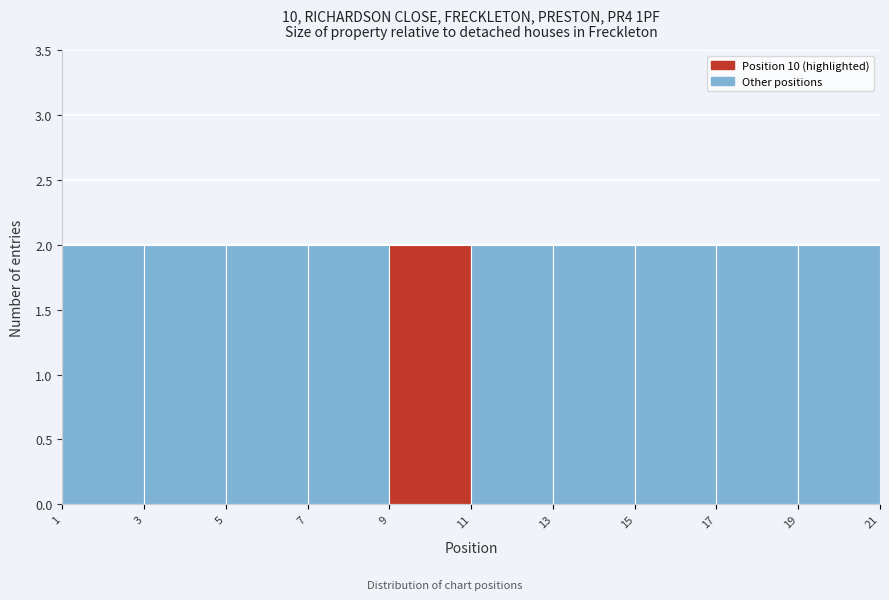

Reading left to right, transcribe this chart: for each bar, give the range it covers on the x-axis and its height. The values are not printed on the chart, so give them approximately, as read against the axis.

1 to 3: 2
3 to 5: 2
5 to 7: 2
7 to 9: 2
9 to 11: 2
11 to 13: 2
13 to 15: 2
15 to 17: 2
17 to 19: 2
19 to 21: 2